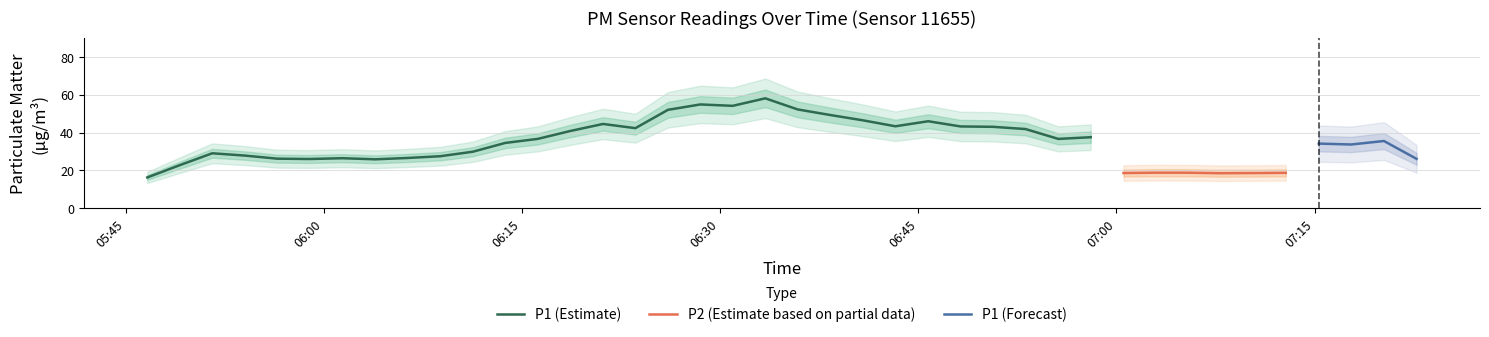

What is the minimum value for P1 (Estimate)?

16.3